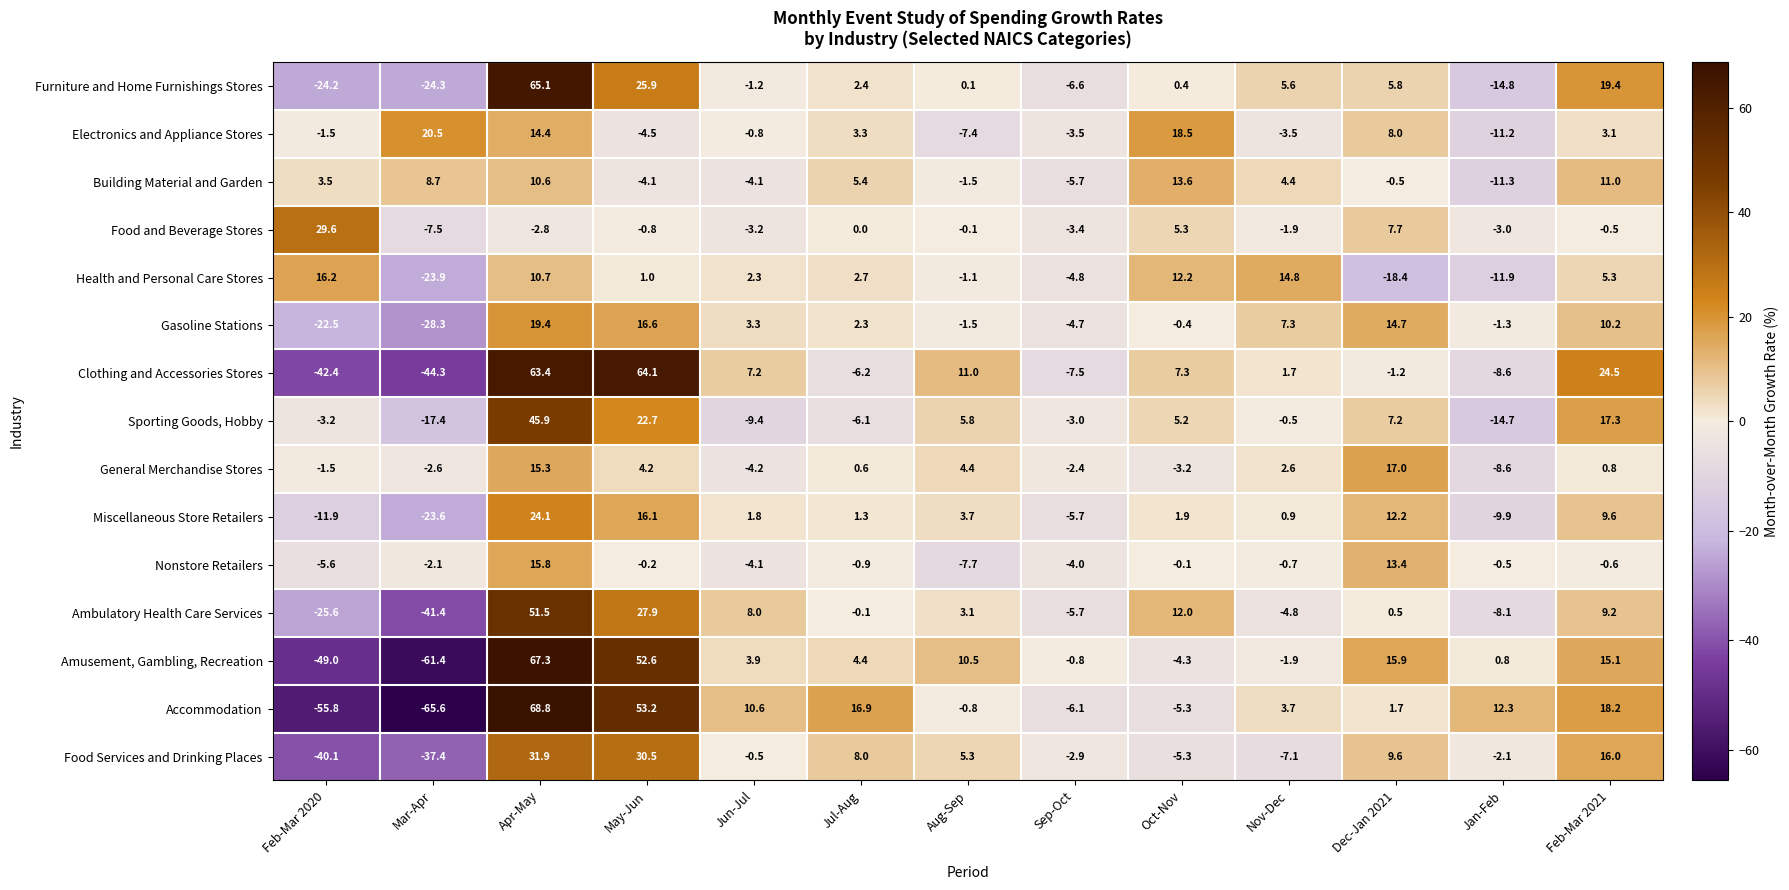

True or false: Furniture and Home Furnishings Stores has a value of -4.3 at Jan-Feb.

False